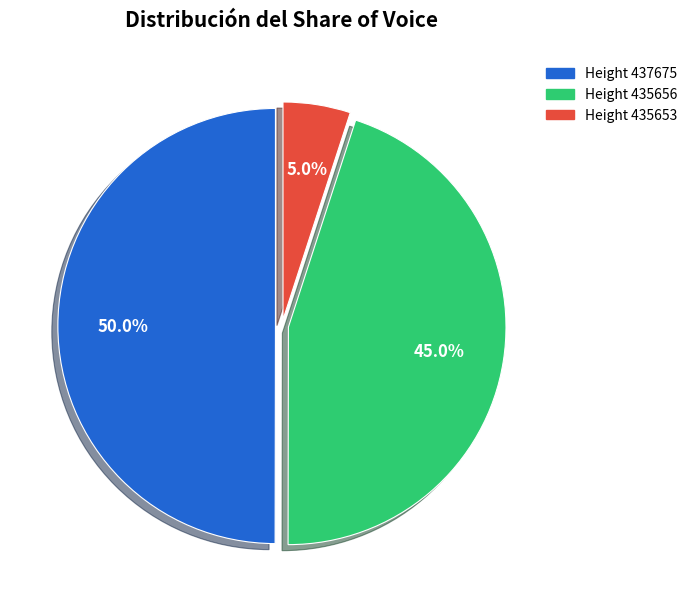

Count the number of slices in the pie.

3